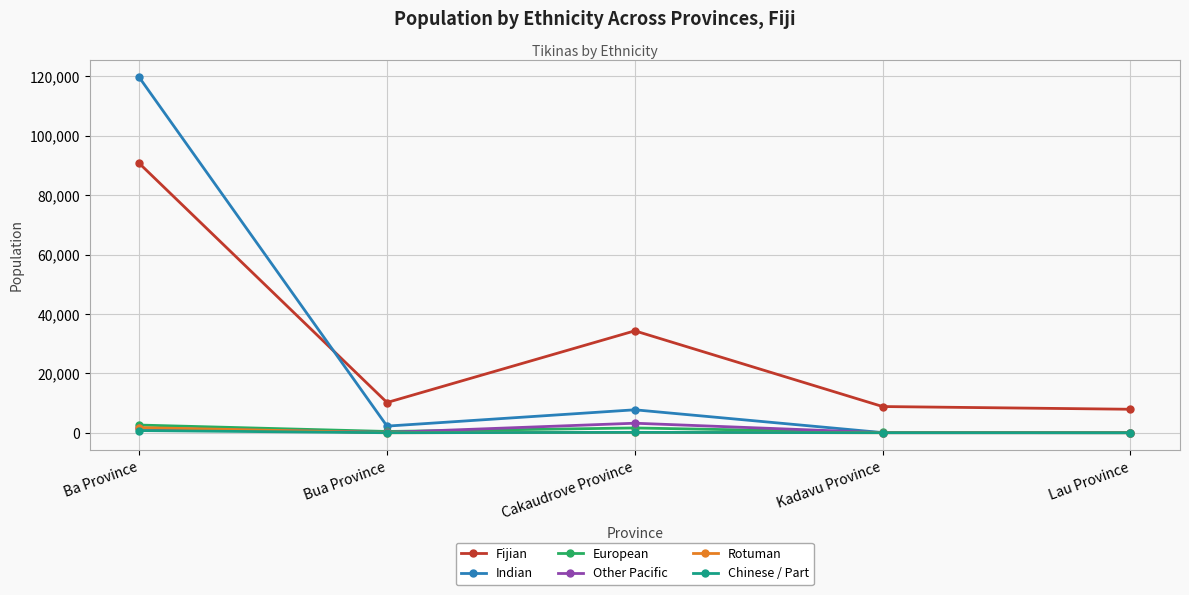

At which category is the sum across all series the highest?

Ba Province